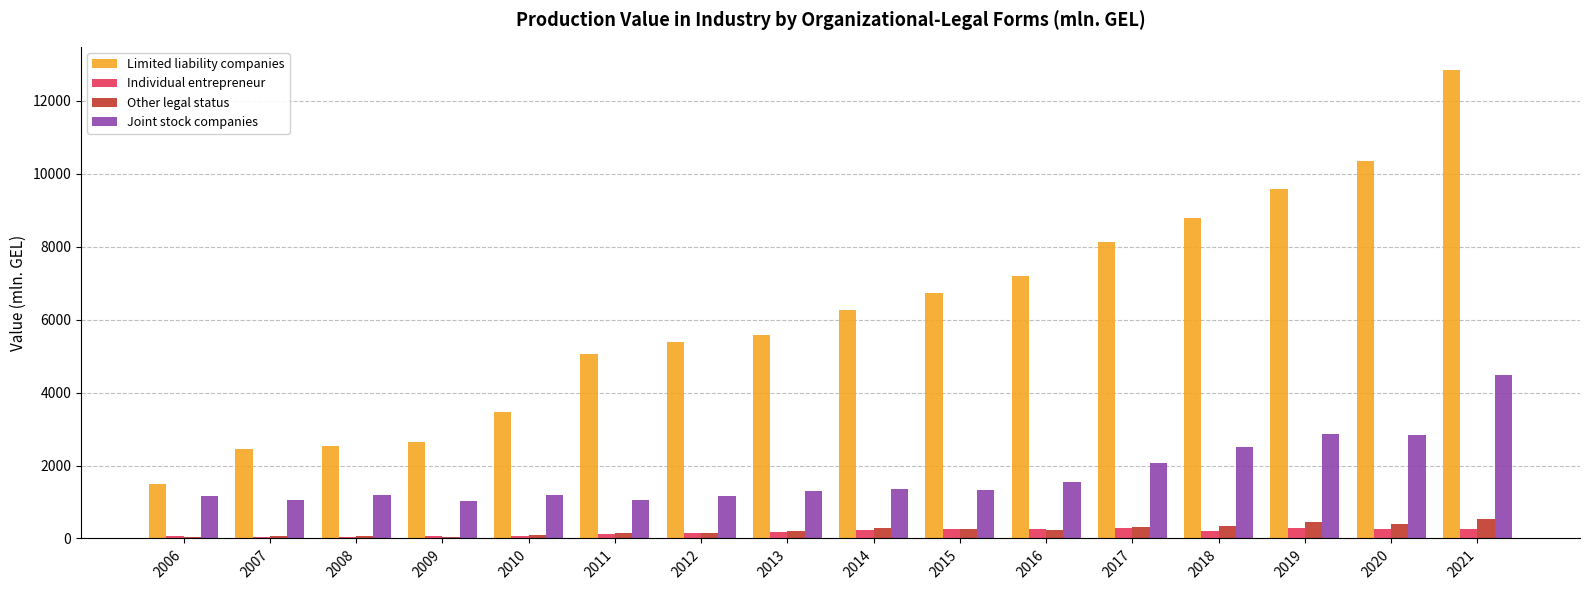

Is it true that Other legal status equals 309.6 at 2017?

True